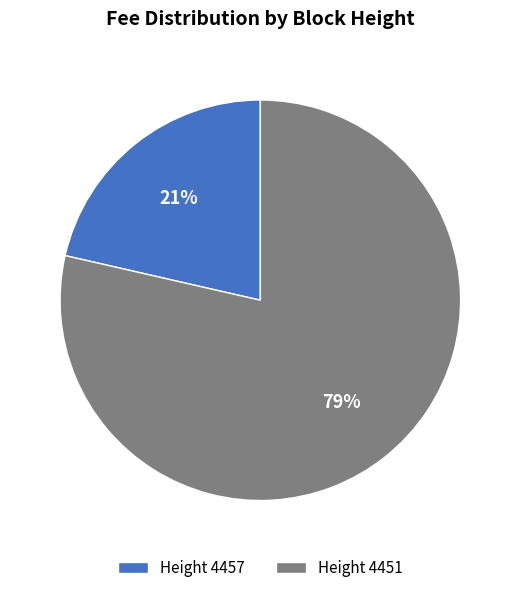

Is there any slice that represents more than half of the pie?

Yes